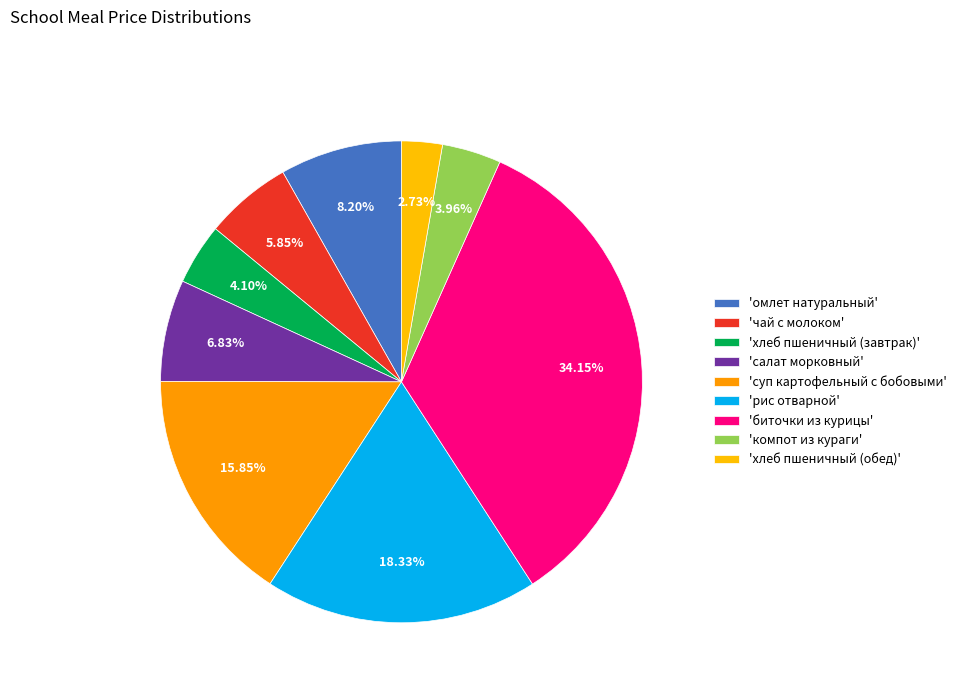

Count the number of slices in the pie.

9